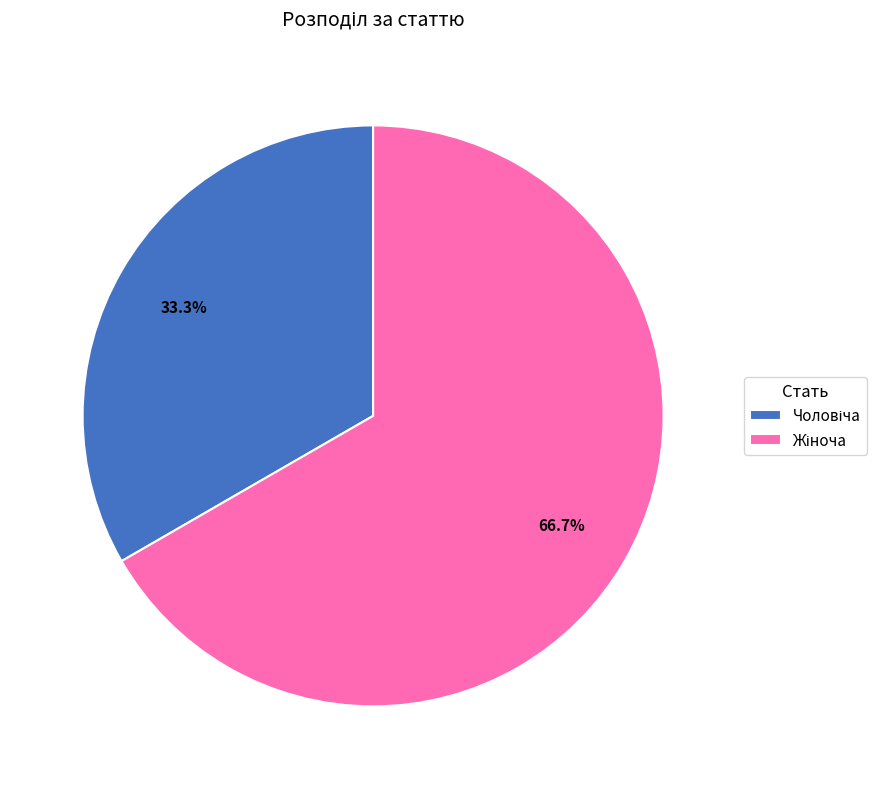

Is there a majority slice in this chart?

Yes